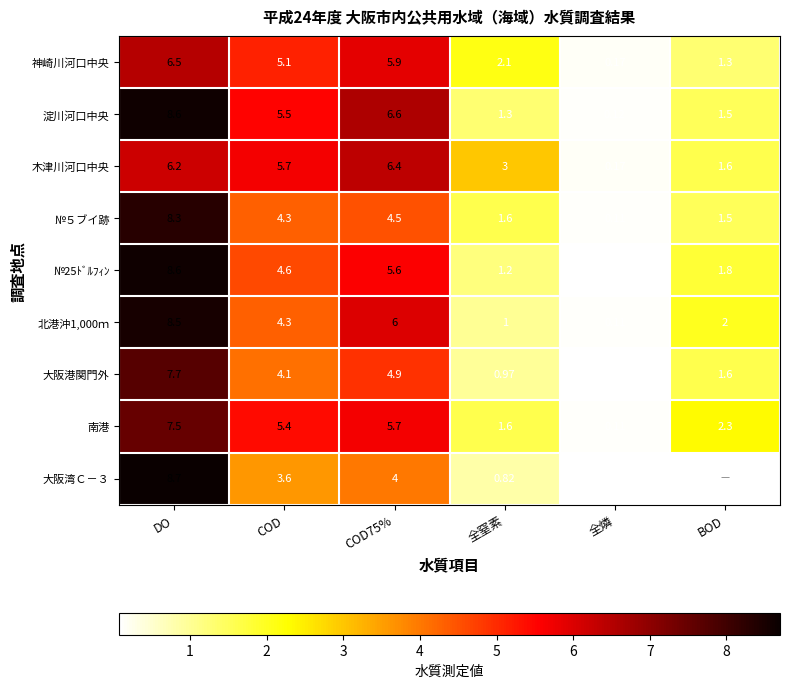

Is the value of 神崎川河口中央 at 全窒素 greater than the value of 大阪湾Ｃ－３ at 全窒素?

Yes